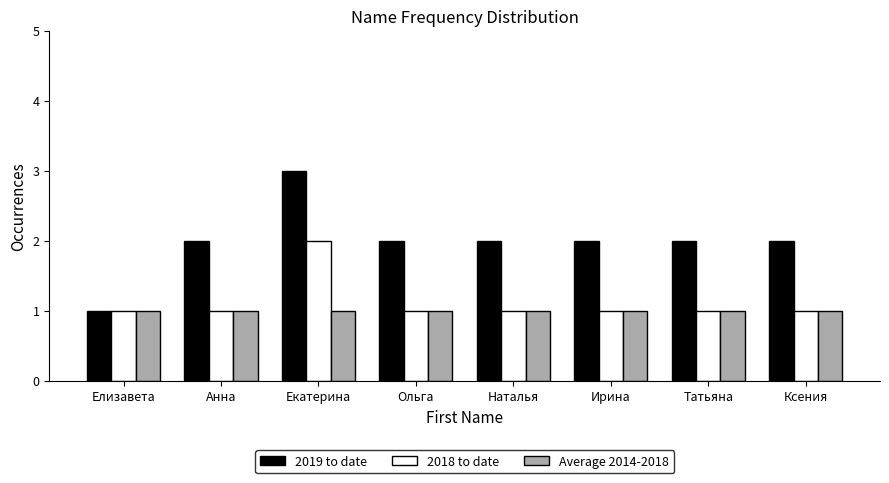

How many series are shown in this chart?

3